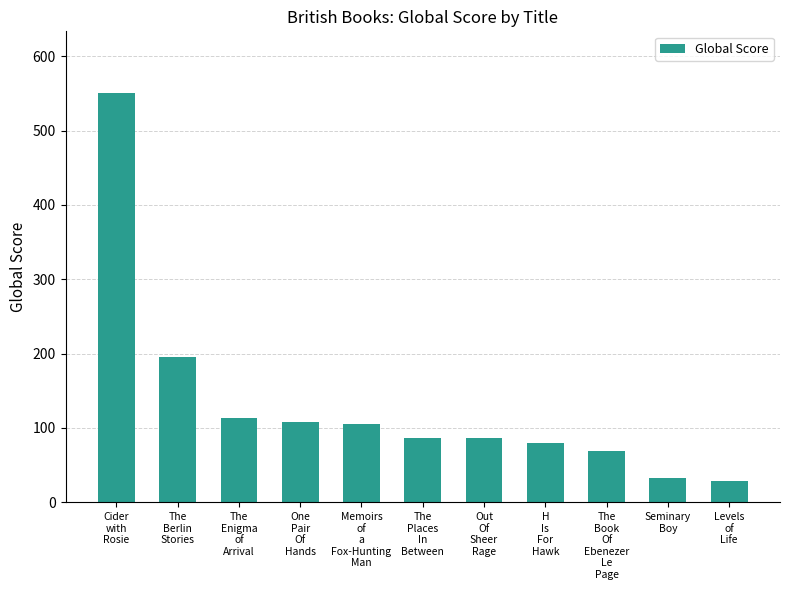

What is the minimum value shown in the chart?

28